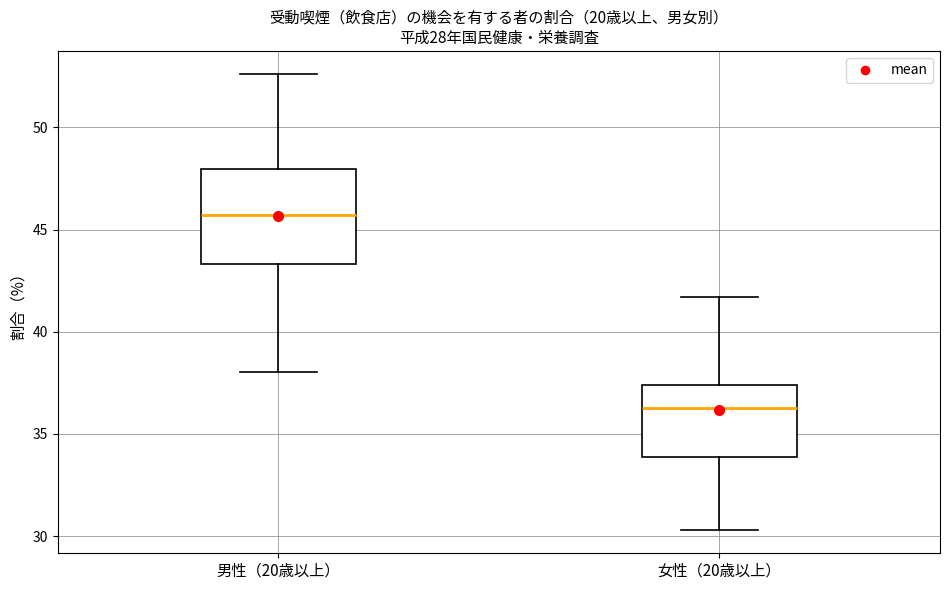

Where does the upper whisker of the box for 男性（20歳以上） end on the y-axis? The values are not printed on the chart, so give them approximately, as read against the axis.

52.5